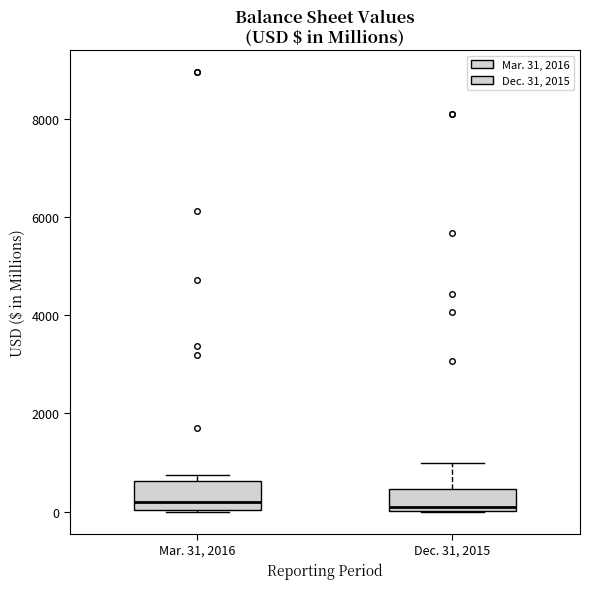

Reading left to right, transcribe this box plot: for each box, give where its median line is, the range the box spans, and where its two whiskers end, as read against the y-axis. The values are not printed on the chart, so give them approximately, as read against the axis.

Mar. 31, 2016: median 200, box 0 to 600, whiskers 0 to 800
Dec. 31, 2015: median 0 (just above the box's lower edge), box 0 to 400, whiskers 0 to 1000